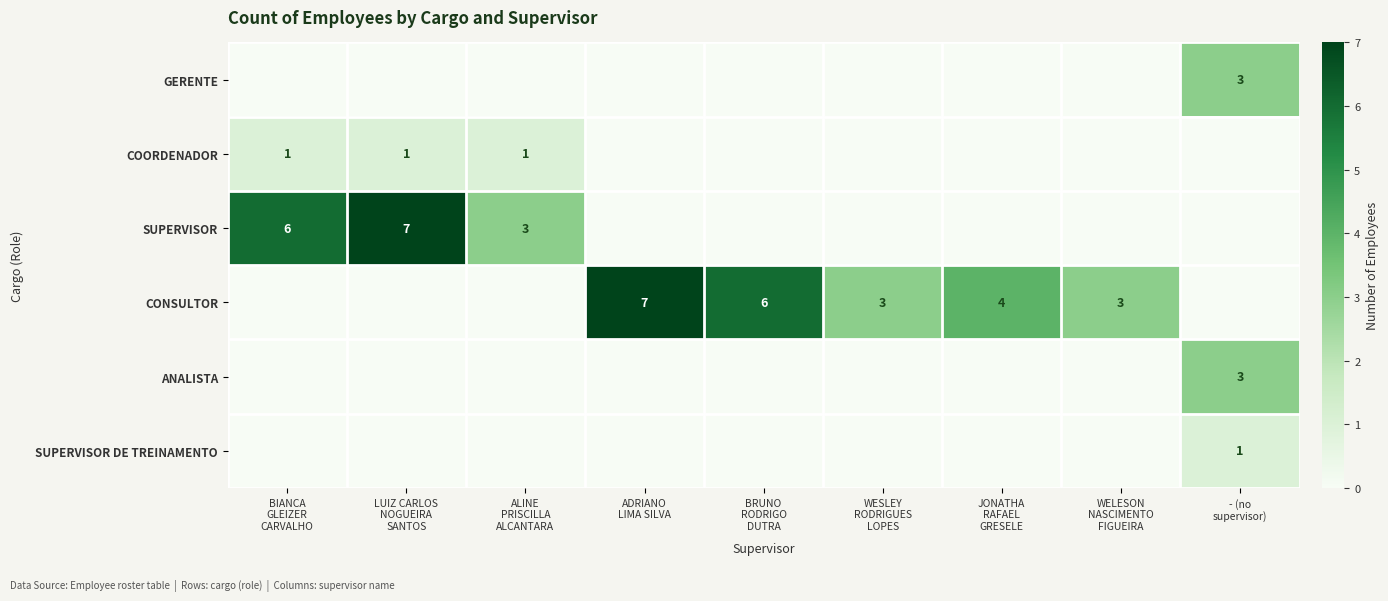

What is the greatest value displayed?

7